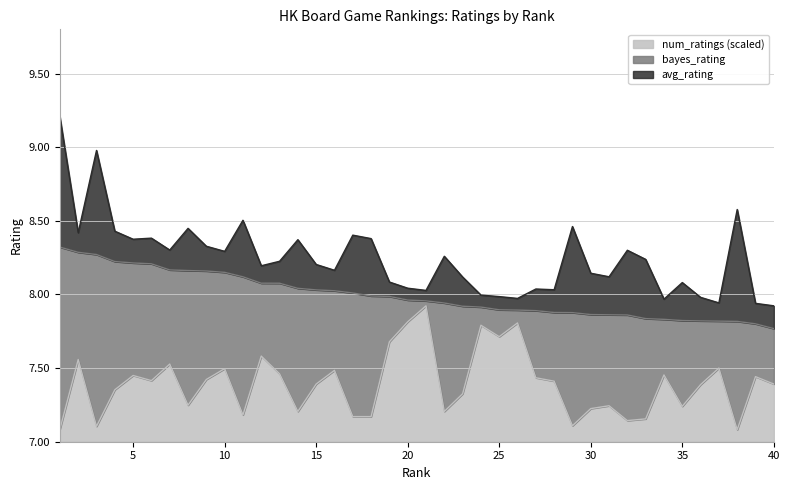

Which series has the largest total across all categories?

avg_rating